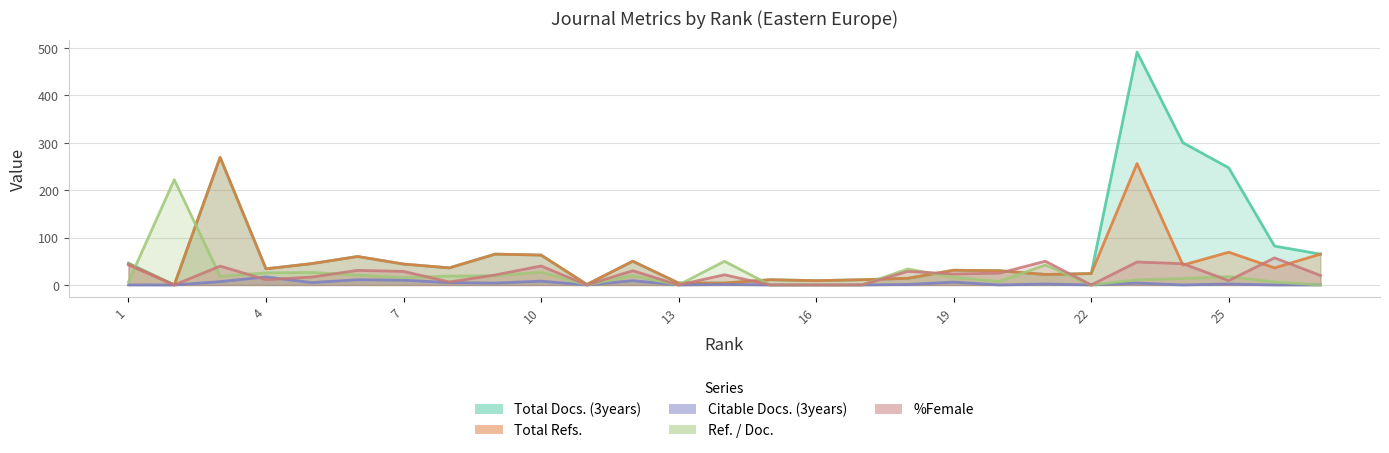

Between 19 and 21, which is larger?

19